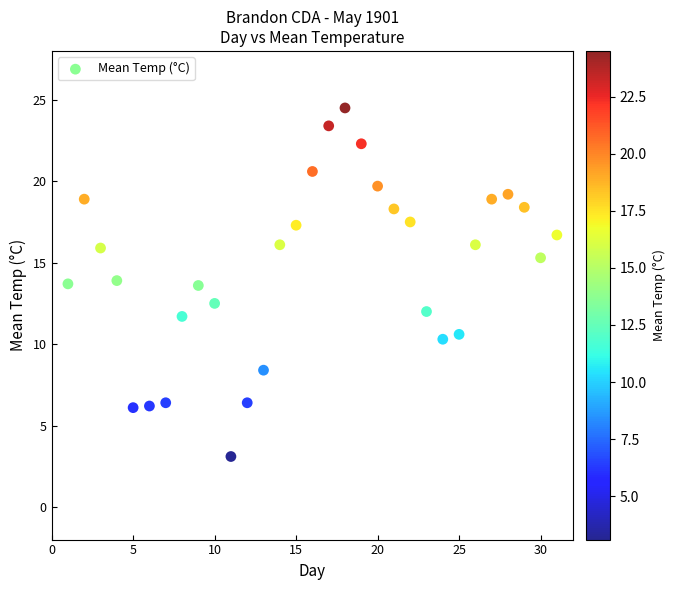

What is the range of Y values (max minus min)?

21.4